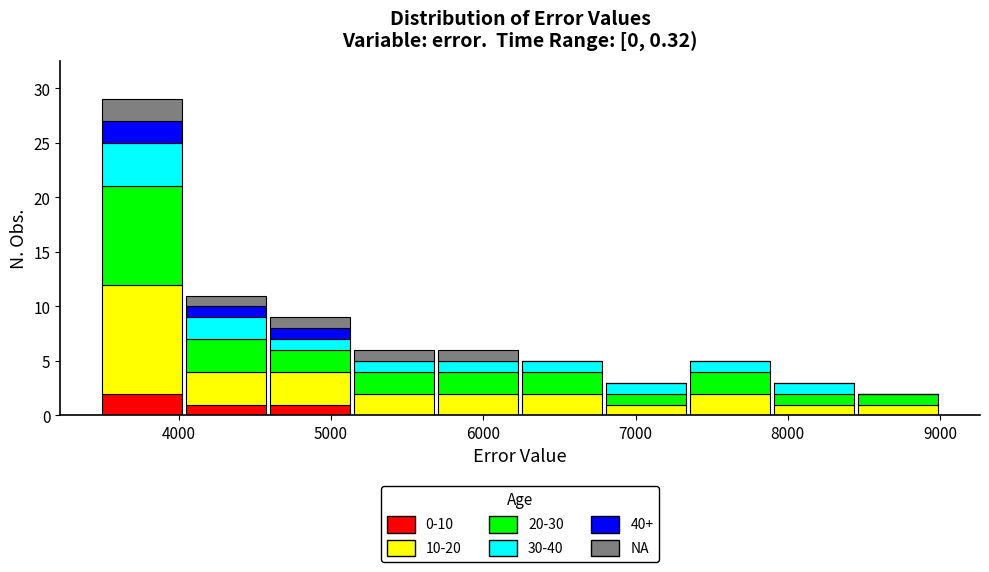

Which range on the x-axis has the tallest stacked bar (by total height)?

3500 to 4000